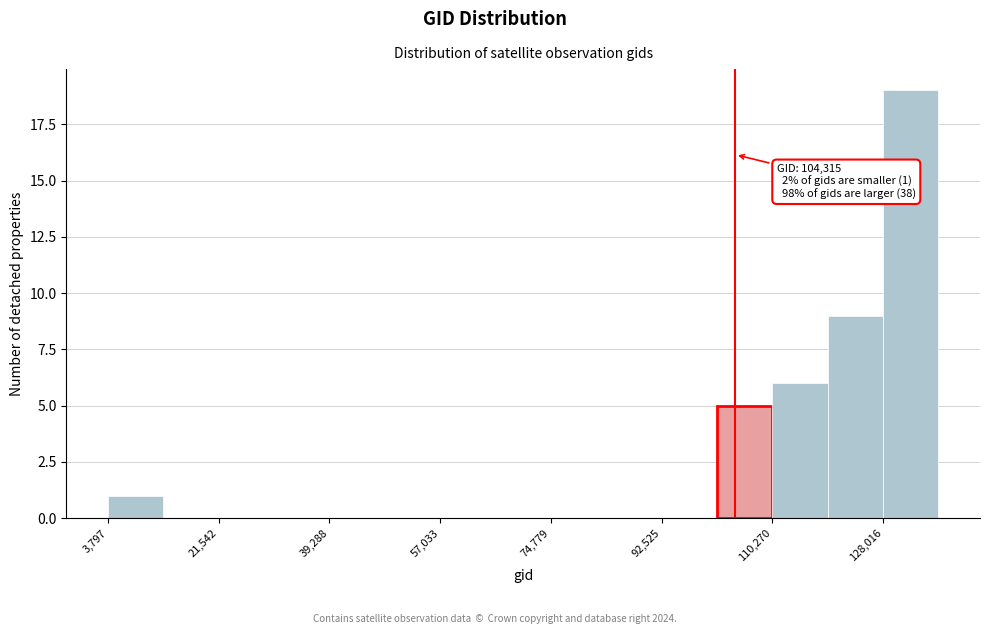

Over which range of the x-axis is the bar tallest?

128000 to 136000